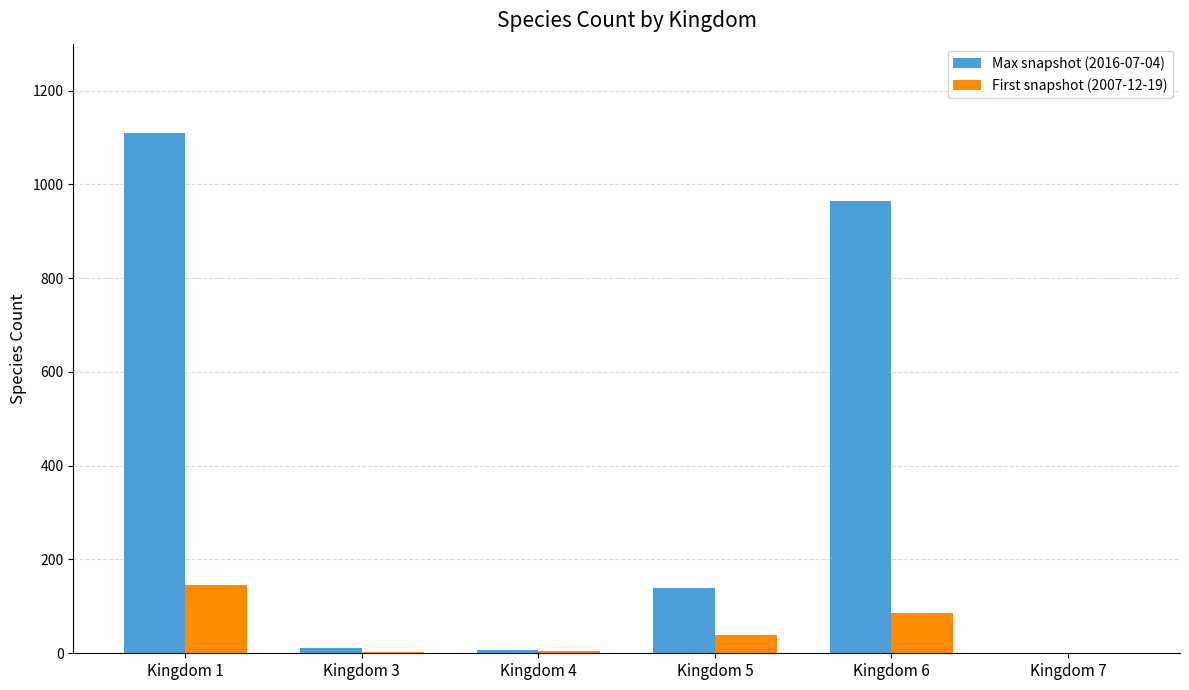

What is the sum of the Max snapshot (2016-07-04) values at Kingdom 5 and Kingdom 1?

1250